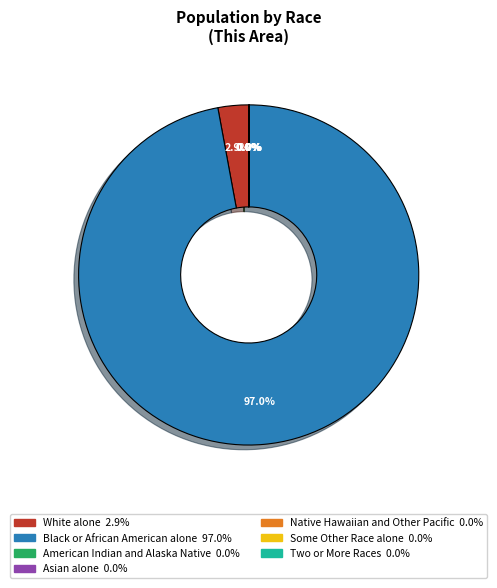

What is the largest slice in the pie chart?

Black or African American alone